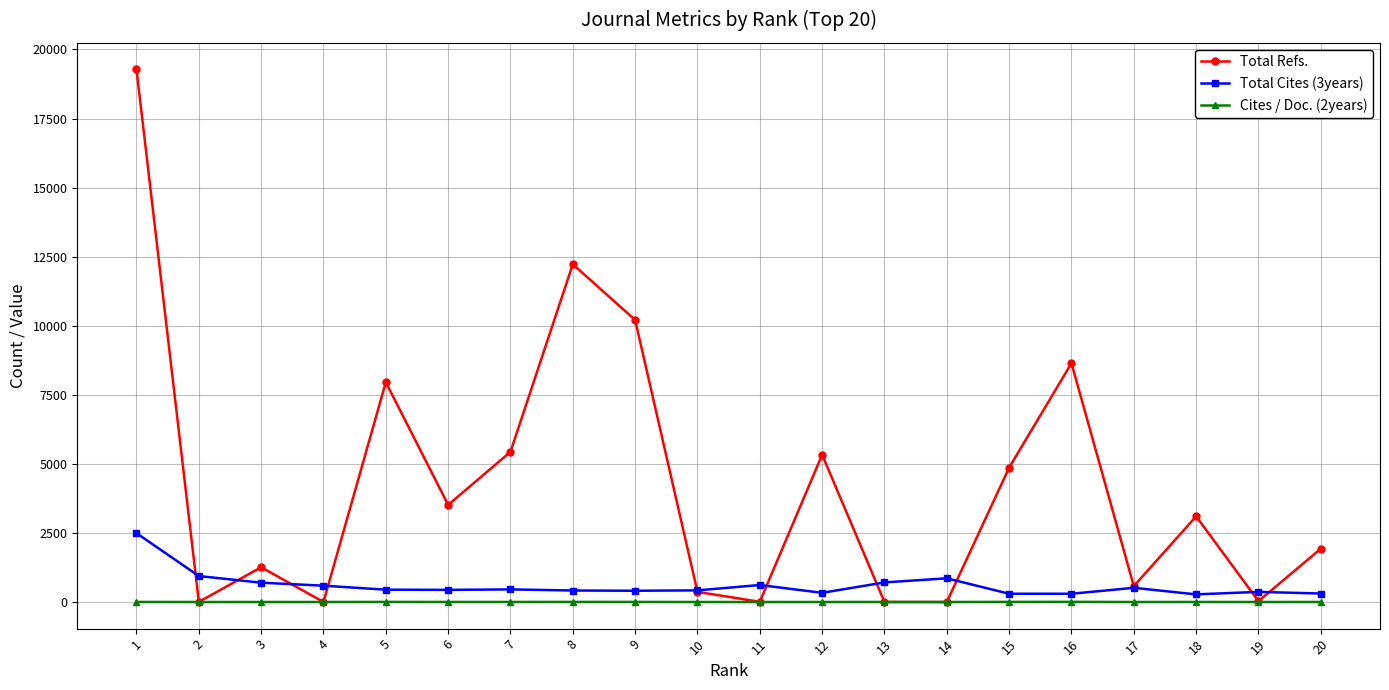

What is the greatest value displayed?

19276.0